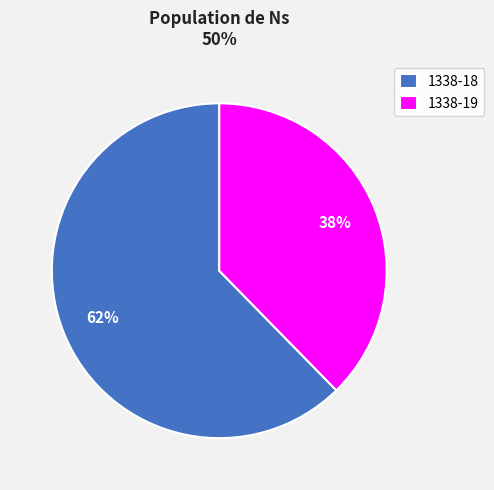

Which slice is the smallest?

1338-19